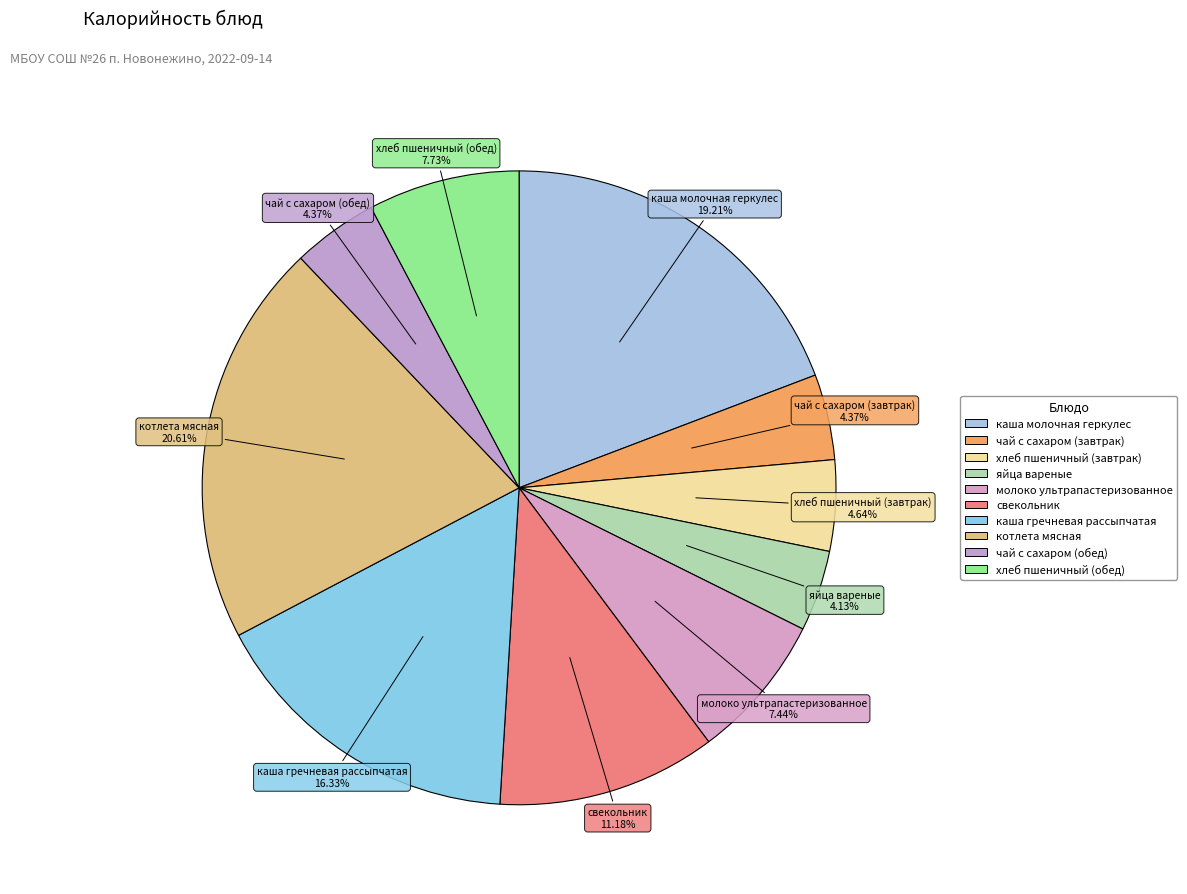

How many segments does this pie chart have?

10